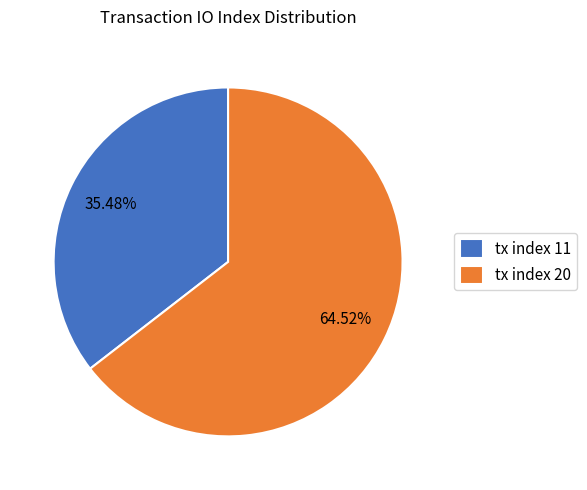

What percentage do tx index 20 and tx index 11 together represent?

100.0%